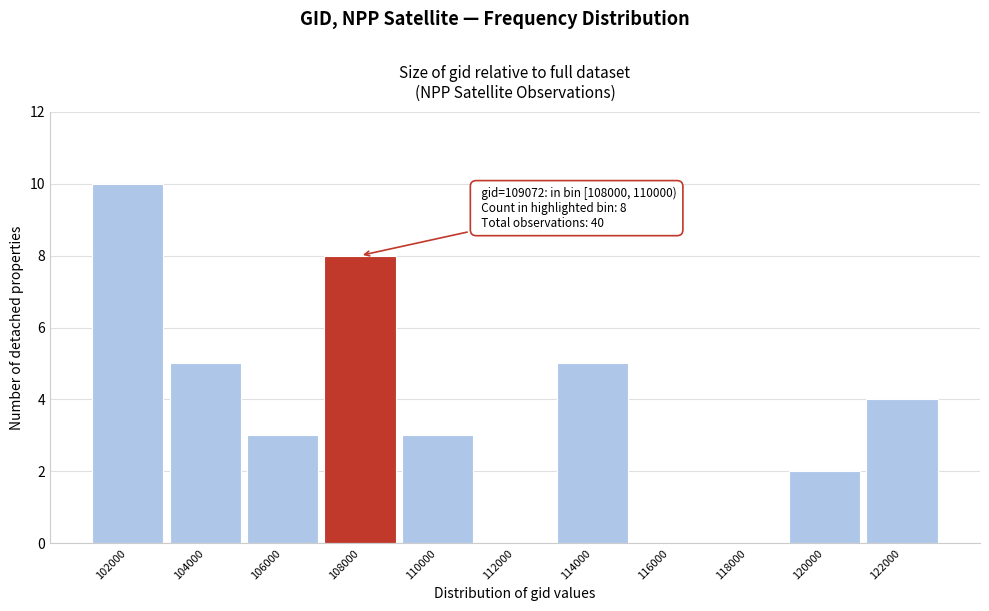

Reading left to right, what are all the values shown in this chart?

102000=10	104000=5	106000=3	108000=8	110000=3	112000=0	114000=5	116000=0	118000=0	120000=2	122000=4